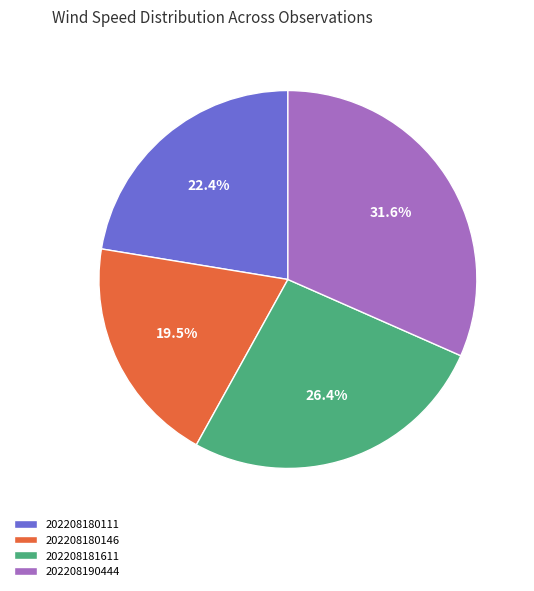

What percentage is the 202208180111 slice, to the nearest percent?

22%